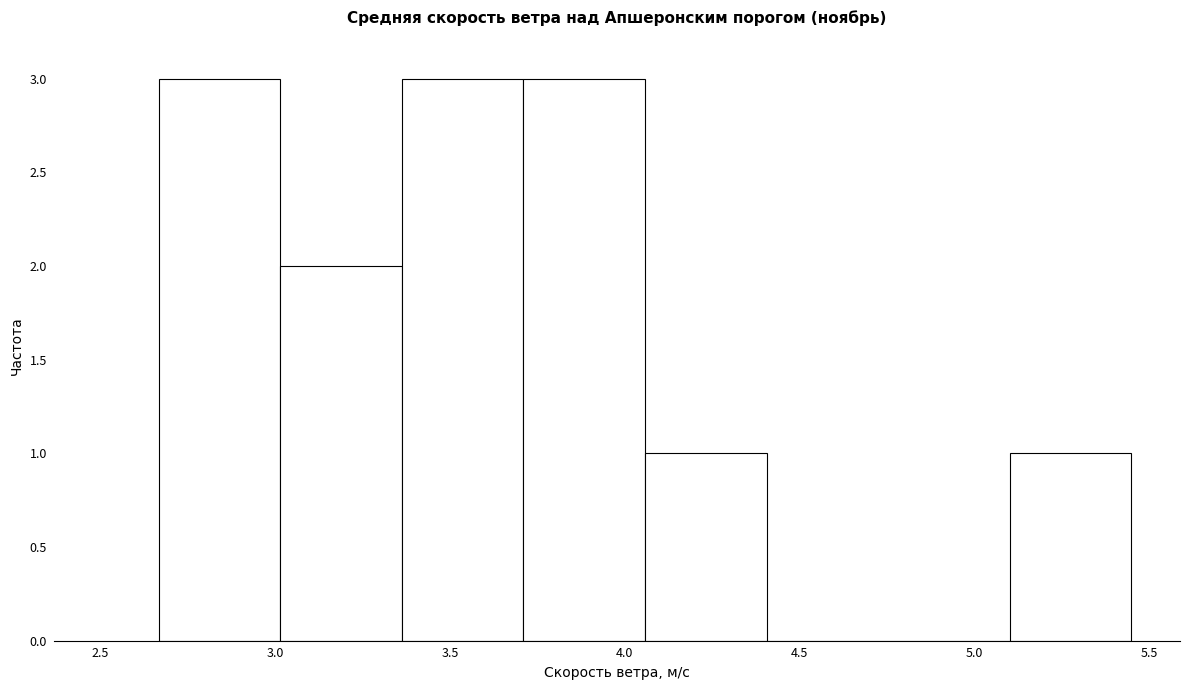

Reading left to right, list every bar in this chart as the range it spans on the x-axis followed by its height. Neither the bar edges nor the heights are printed on the chart, so give them approximately, as read against the axes.

2.65 to 3.00: 3
3.00 to 3.35: 2
3.35 to 3.70: 3
3.70 to 4.05: 3
4.05 to 4.40: 1
4.40 to 4.75: 0
4.75 to 5.10: 0
5.10 to 5.45: 1